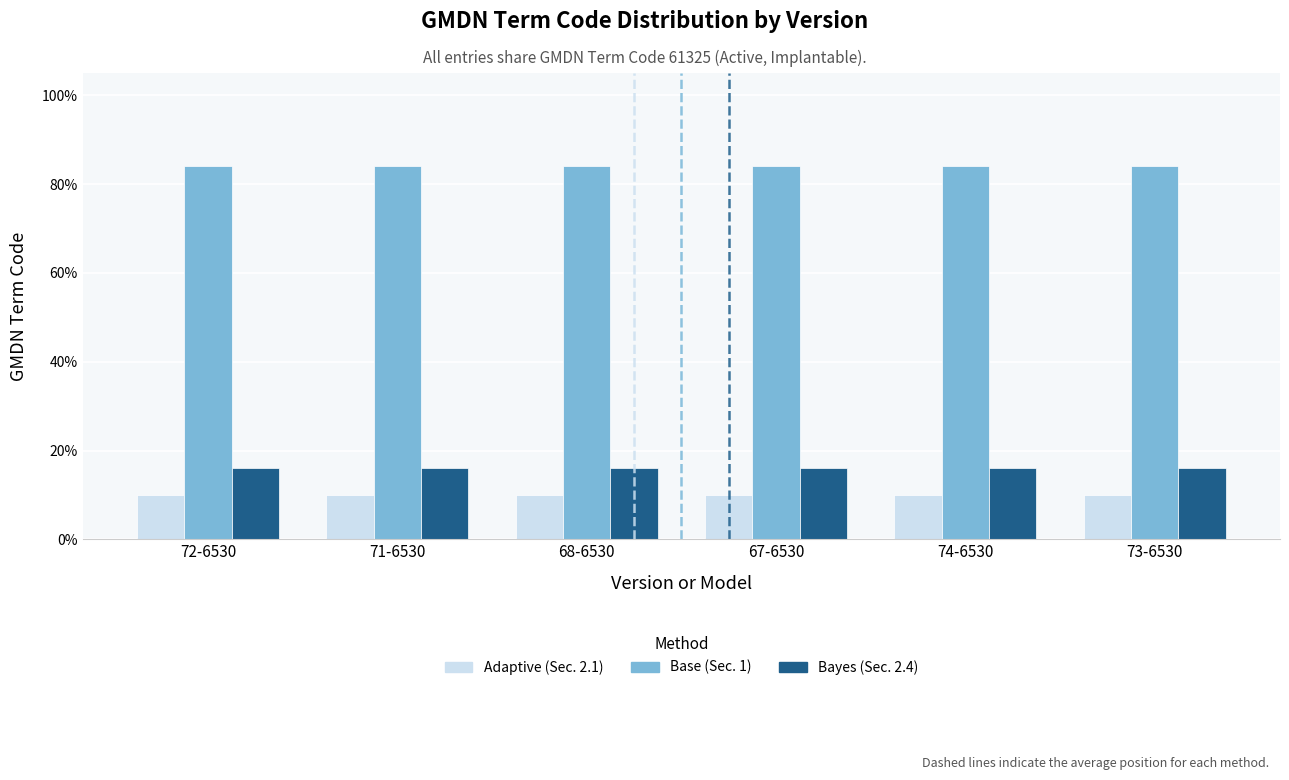

What is the difference between the highest and lowest values at 71-6530?

74